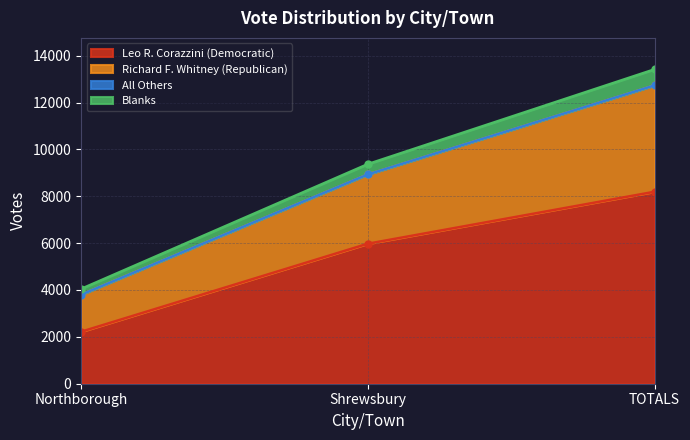

List the labels in order of Leo R. Corazzini (Democratic) value, smallest first.

Northborough, Shrewsbury, TOTALS